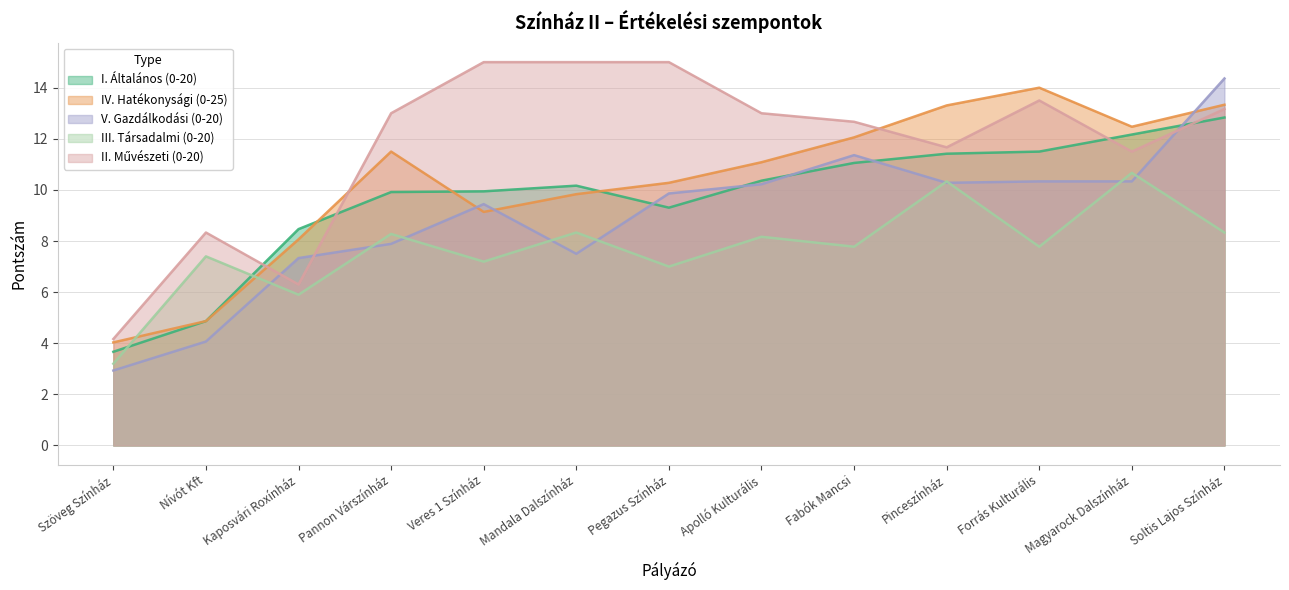

What is the label of the 2nd point from the right?

Magyarock Dalszínház